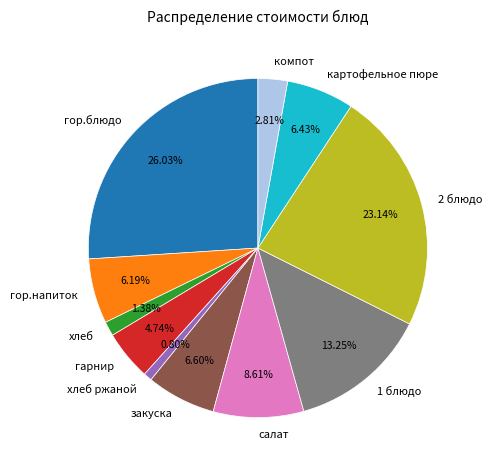

What percentage is the хлеб slice, to the nearest percent?

1%